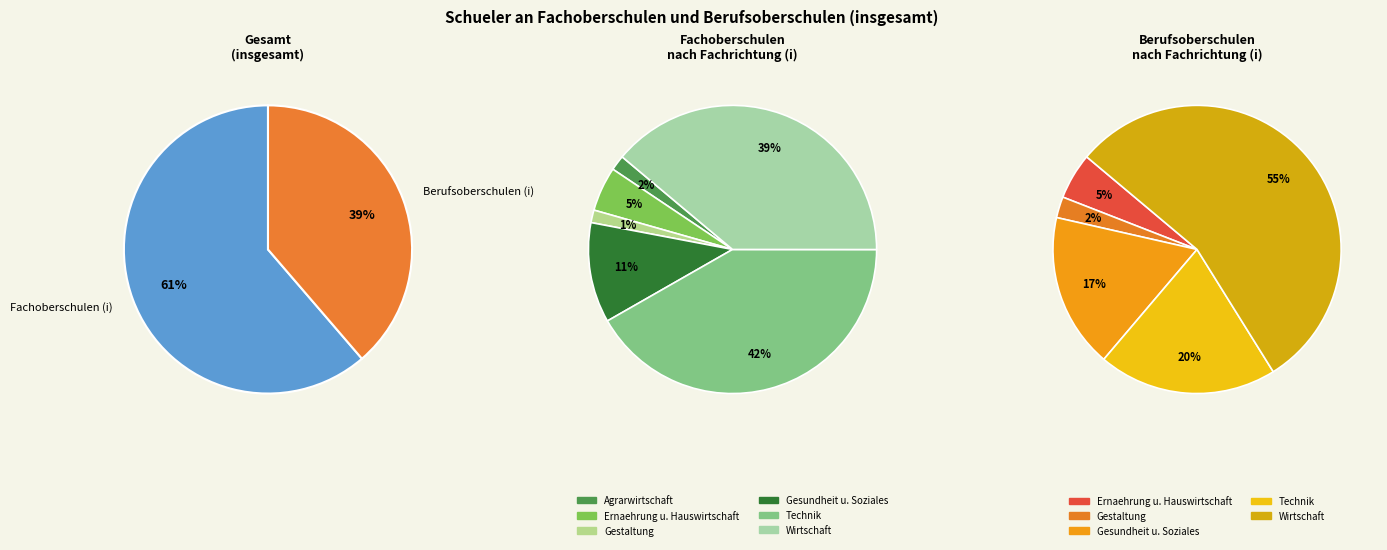

To the nearest percent, what percentage of the pie is Berufsoberschulen (i)?

39%